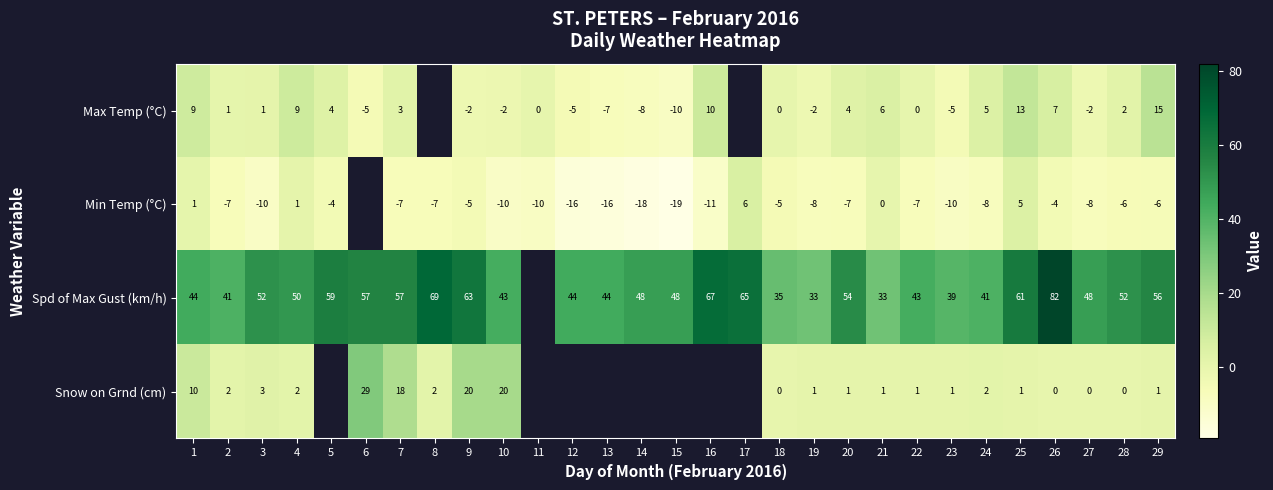

Is the value of Min Temp (°C) at 10 greater than the value of Snow on Grnd (cm) at 3?

No